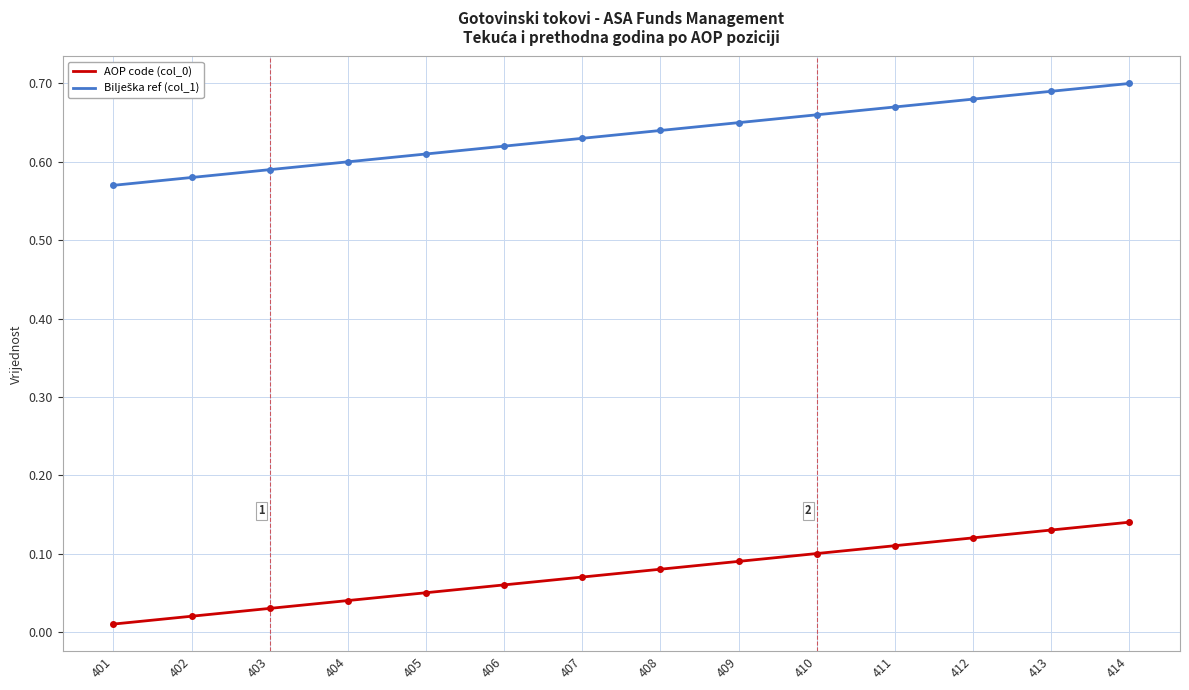

The AOP code (col_0) series shows 0.1 at 406. True or false?

True